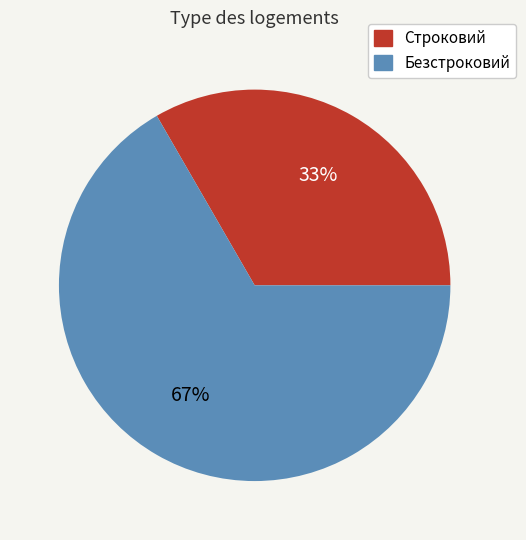

How many slices are in this pie chart?

2